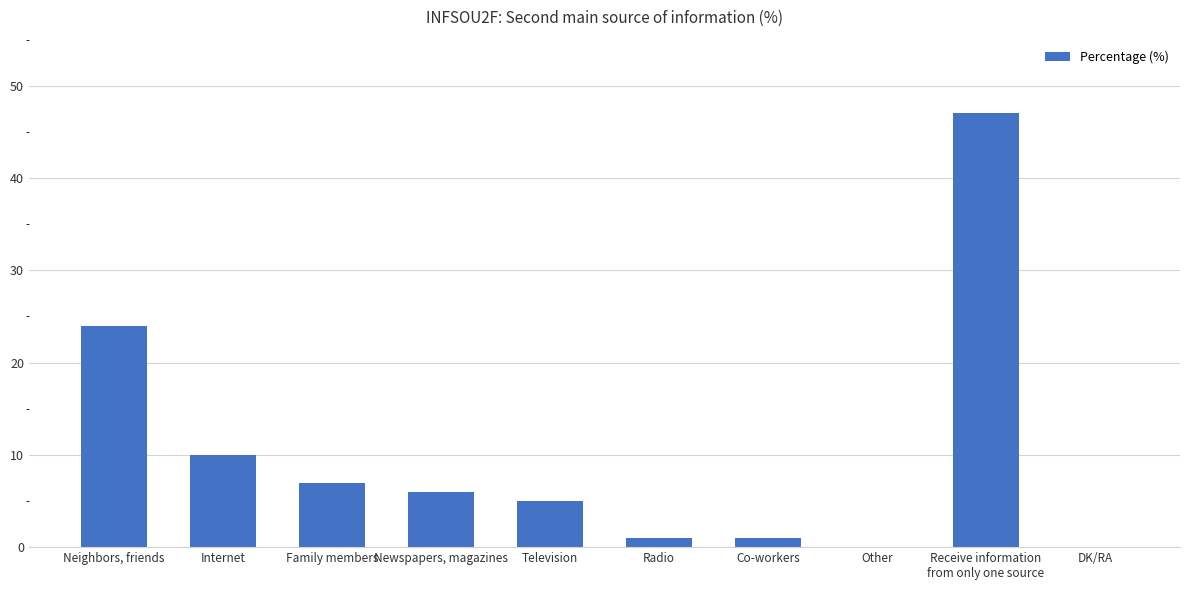

What is the average value?

10